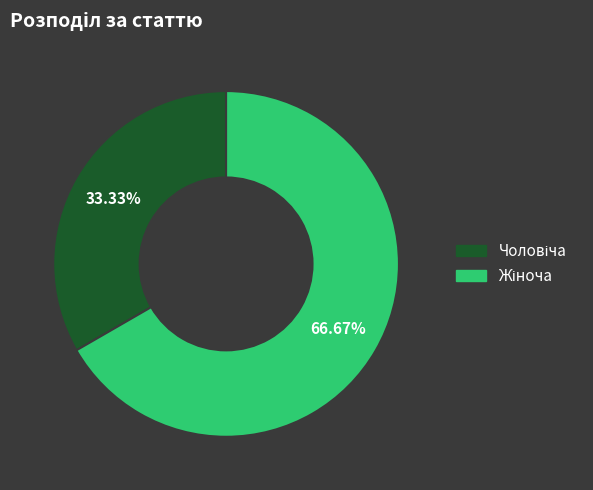

Does any single category account for the majority?

Yes